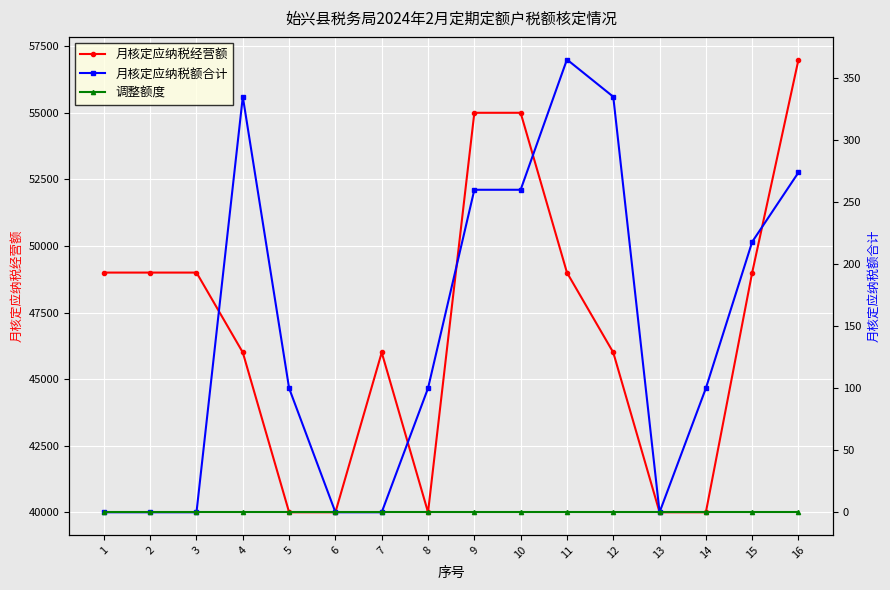

What is the lowest value of the 月核定应纳税经营额 series?

40000